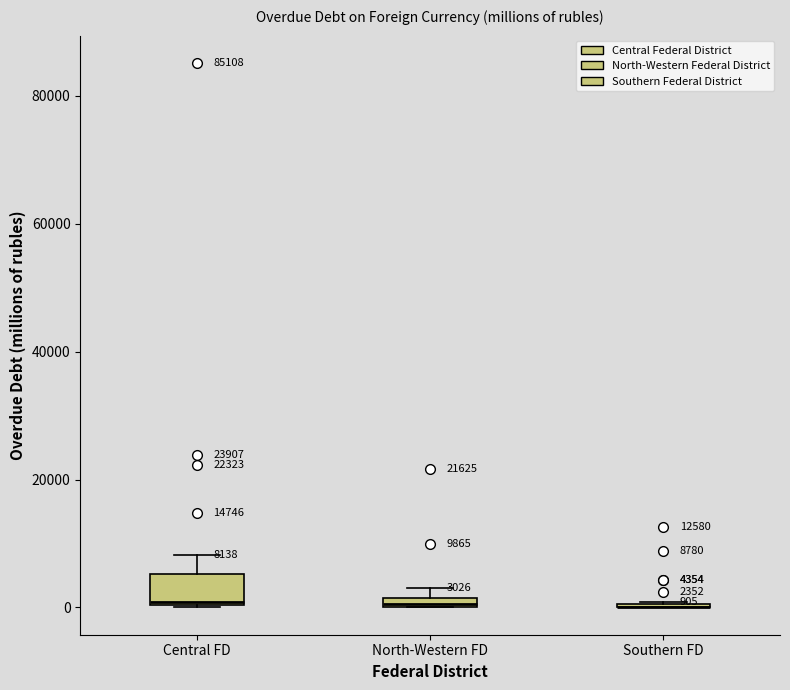

Comparing the boxes themselves (not the whiskers), which one is the tallest?

Central FD